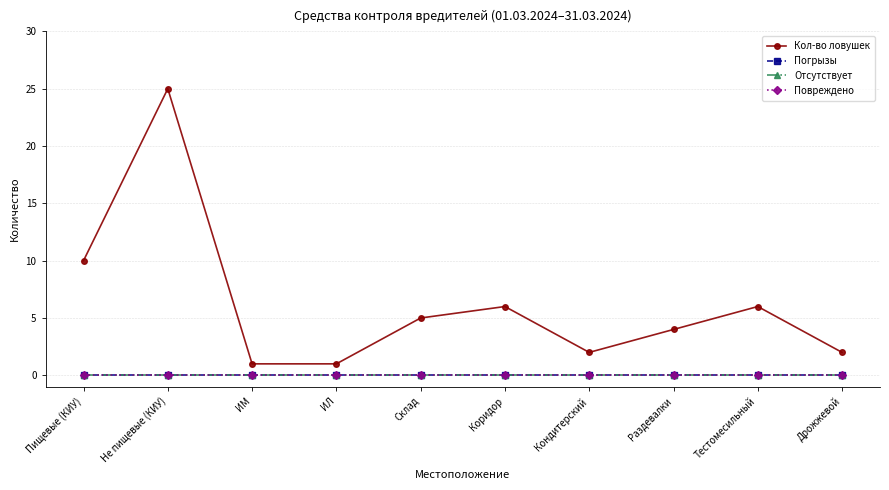

Is this an area chart (filled region under the line)?

No